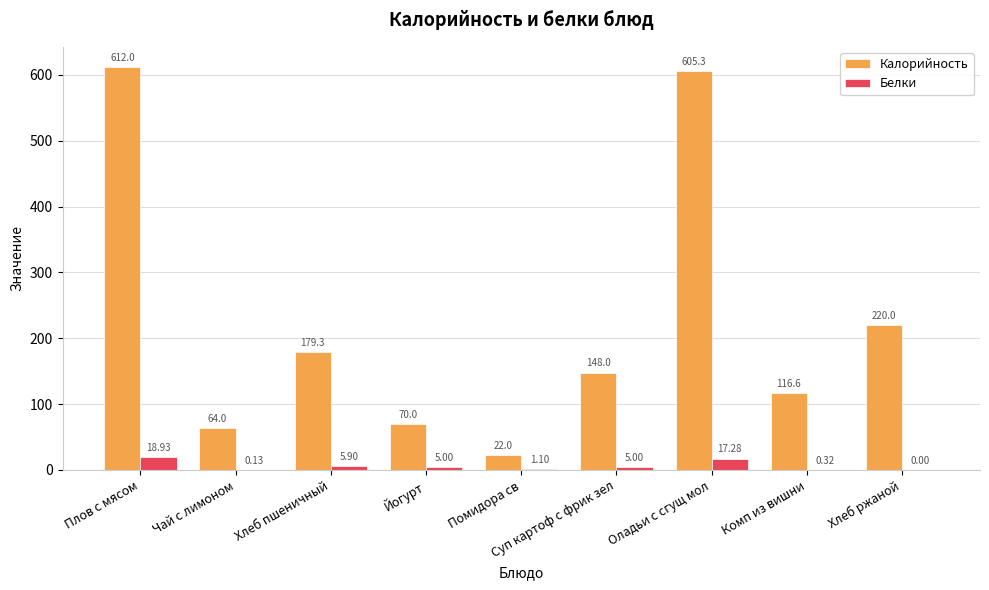

How many values in Белки are above zero?

8